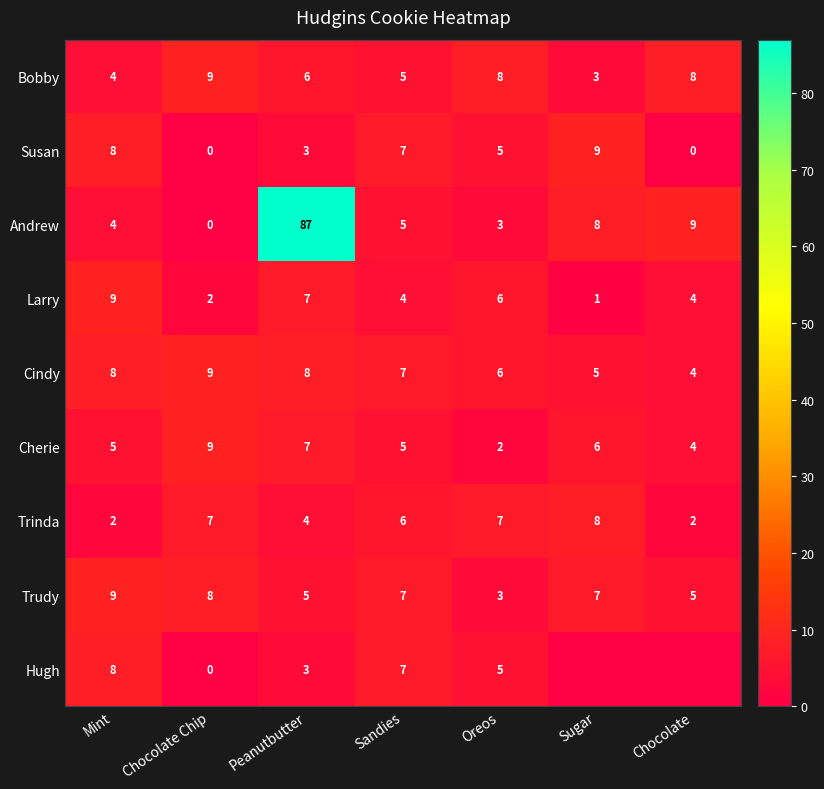

At which category is the sum across all series the highest?

Peanutbutter